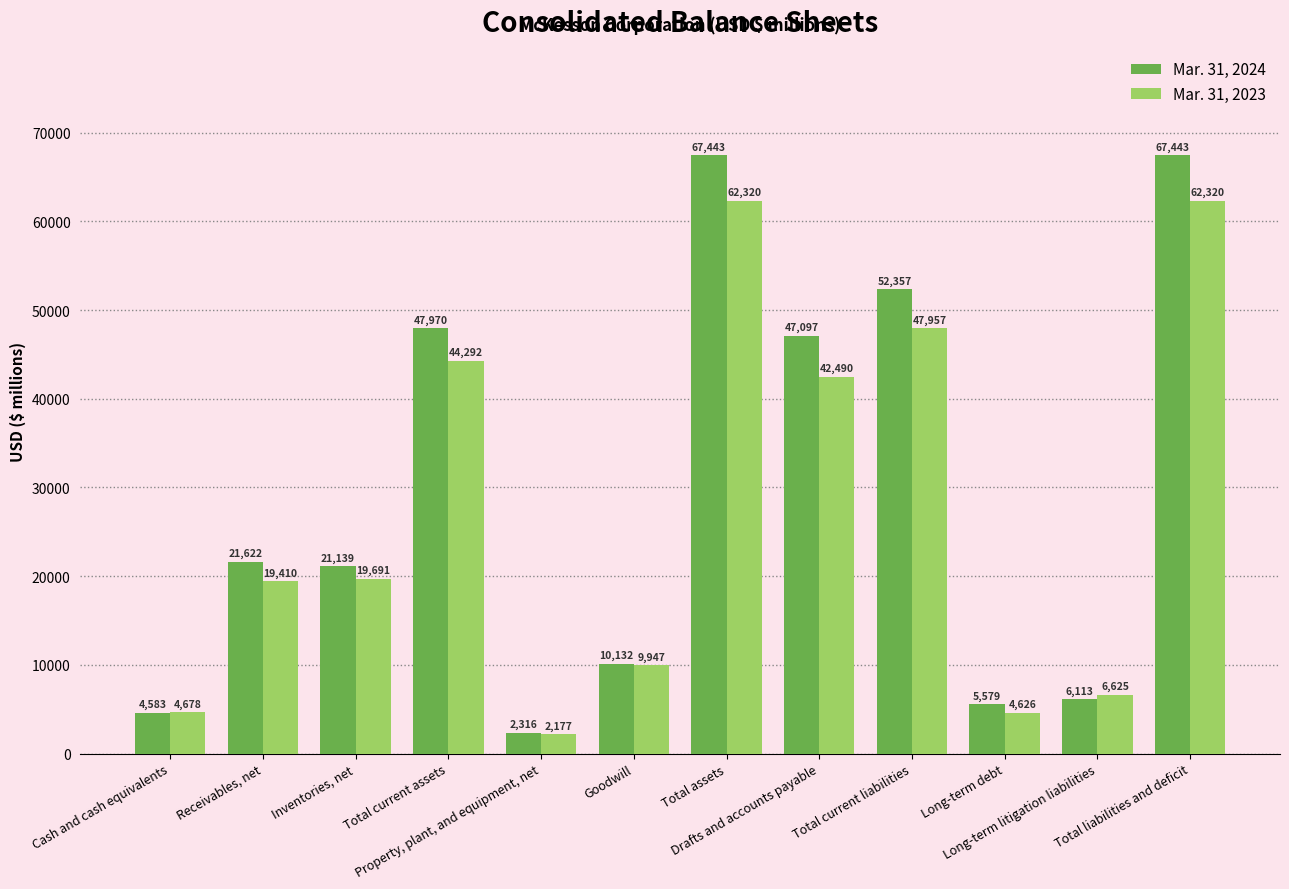

Reading left to right, what are all the values shown in this chart?

Mar. 31, 2024: Cash and cash equivalents=4583	Receivables, net=21622	Inventories, net=21139	Total current assets=47970	Property, plant, and equipment, net=2316	Goodwill=10132	Total assets=67443	Drafts and accounts payable=47097	Total current liabilities=52357	Long-term debt=5579	Long-term litigation liabilities=6113	Total liabilities and deficit=67443
Mar. 31, 2023: Cash and cash equivalents=4678	Receivables, net=19410	Inventories, net=19691	Total current assets=44292	Property, plant, and equipment, net=2177	Goodwill=9947	Total assets=62320	Drafts and accounts payable=42490	Total current liabilities=47957	Long-term debt=4626	Long-term litigation liabilities=6625	Total liabilities and deficit=62320